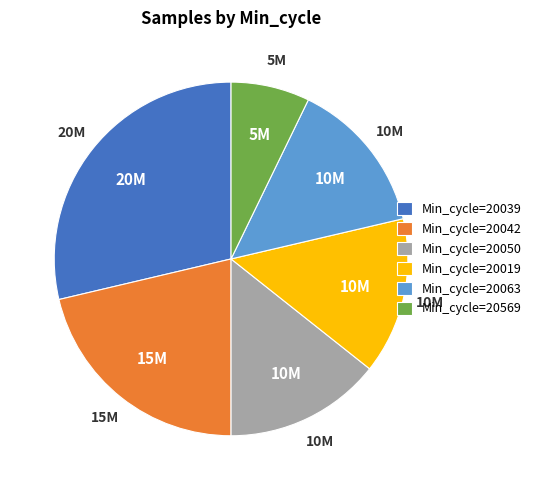

Do Min_cycle=20019 and Min_cycle=20039 together represent more than half of the pie?

No